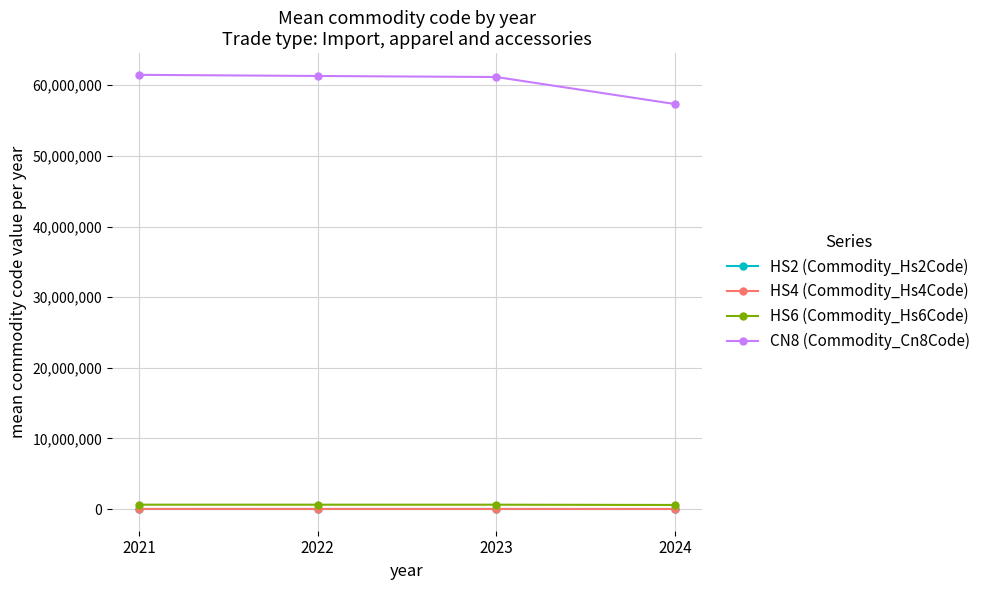

True or false: HS4 (Commodity_Hs4Code) has a value of 6147.3 at 2021.

True